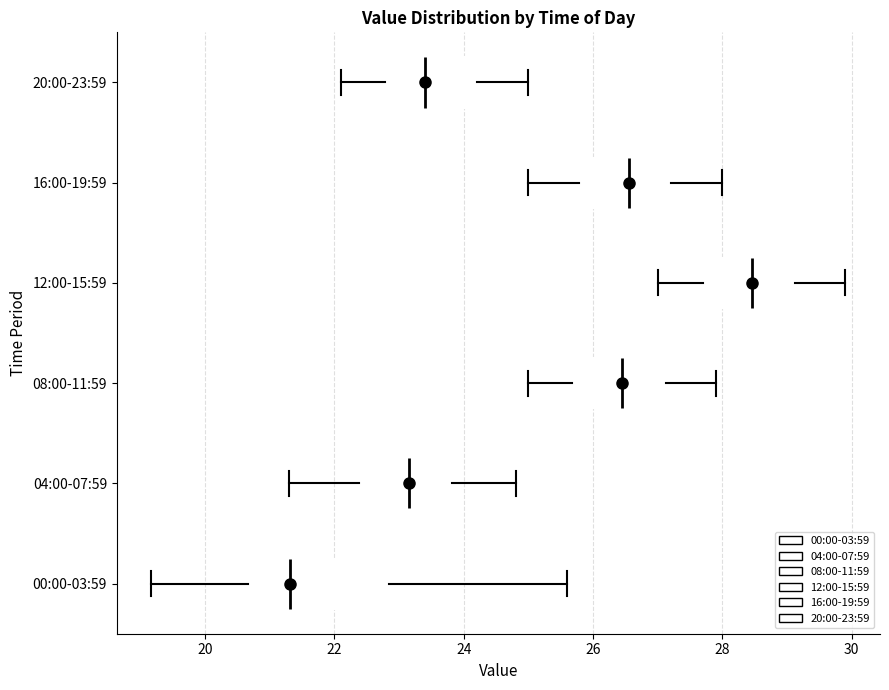

Reading bottom to top, read every box against the x-axis: the position of its median line, the range the box covers, and the ends of its whiskers. The values are not printed on the chart, so give them approximately, as read against the axis.

00:00-03:59: median 21.4, box 20.6 to 22.8, whiskers 19.2 to 25.6
04:00-07:59: median 23.2, box 22.4 to 23.8, whiskers 21.4 to 24.8
08:00-11:59: median 26.4, box 25.6 to 27.2, whiskers 25.0 to 28.0
12:00-15:59: median 28.4, box 27.8 to 29.2, whiskers 27.0 to 30.0
16:00-19:59: median 26.6, box 25.8 to 27.2, whiskers 25.0 to 28.0
20:00-23:59: median 23.4, box 22.8 to 24.2, whiskers 22.2 to 25.0